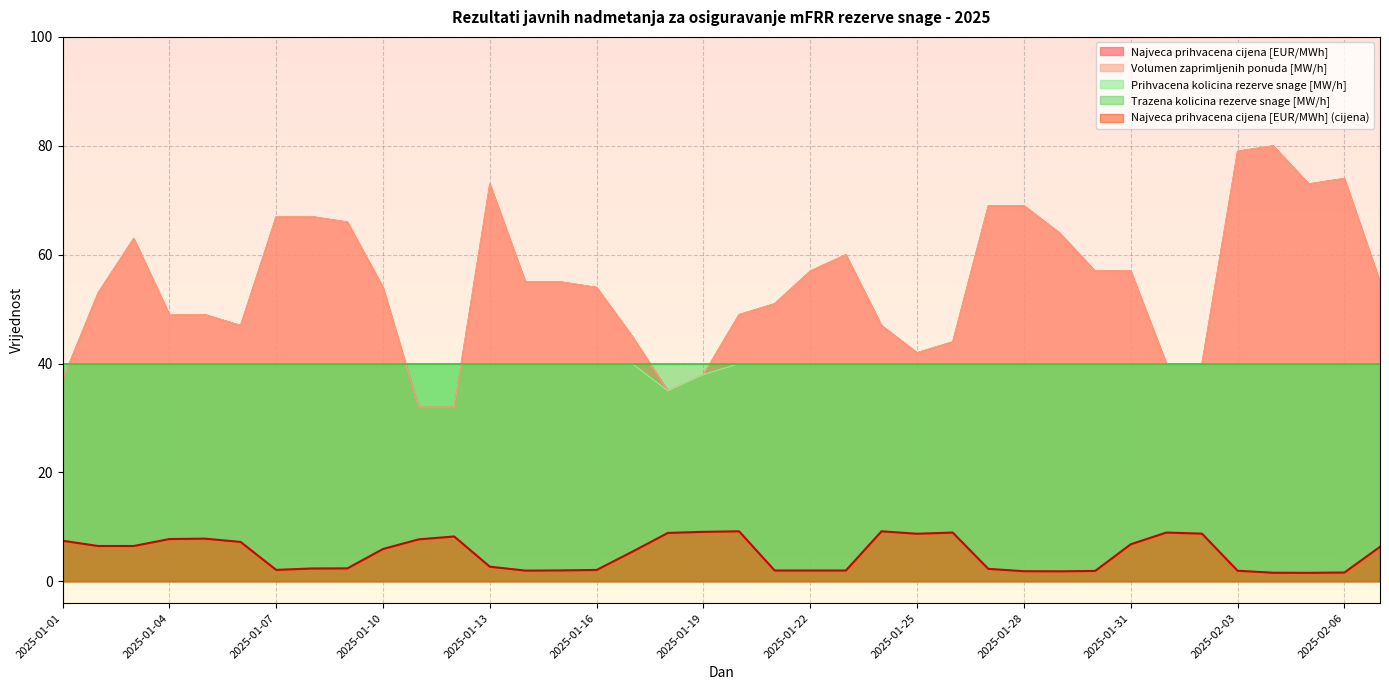

What is the average value of the Prihvacena kolicina rezerve snage [MW/h] series?

39.8